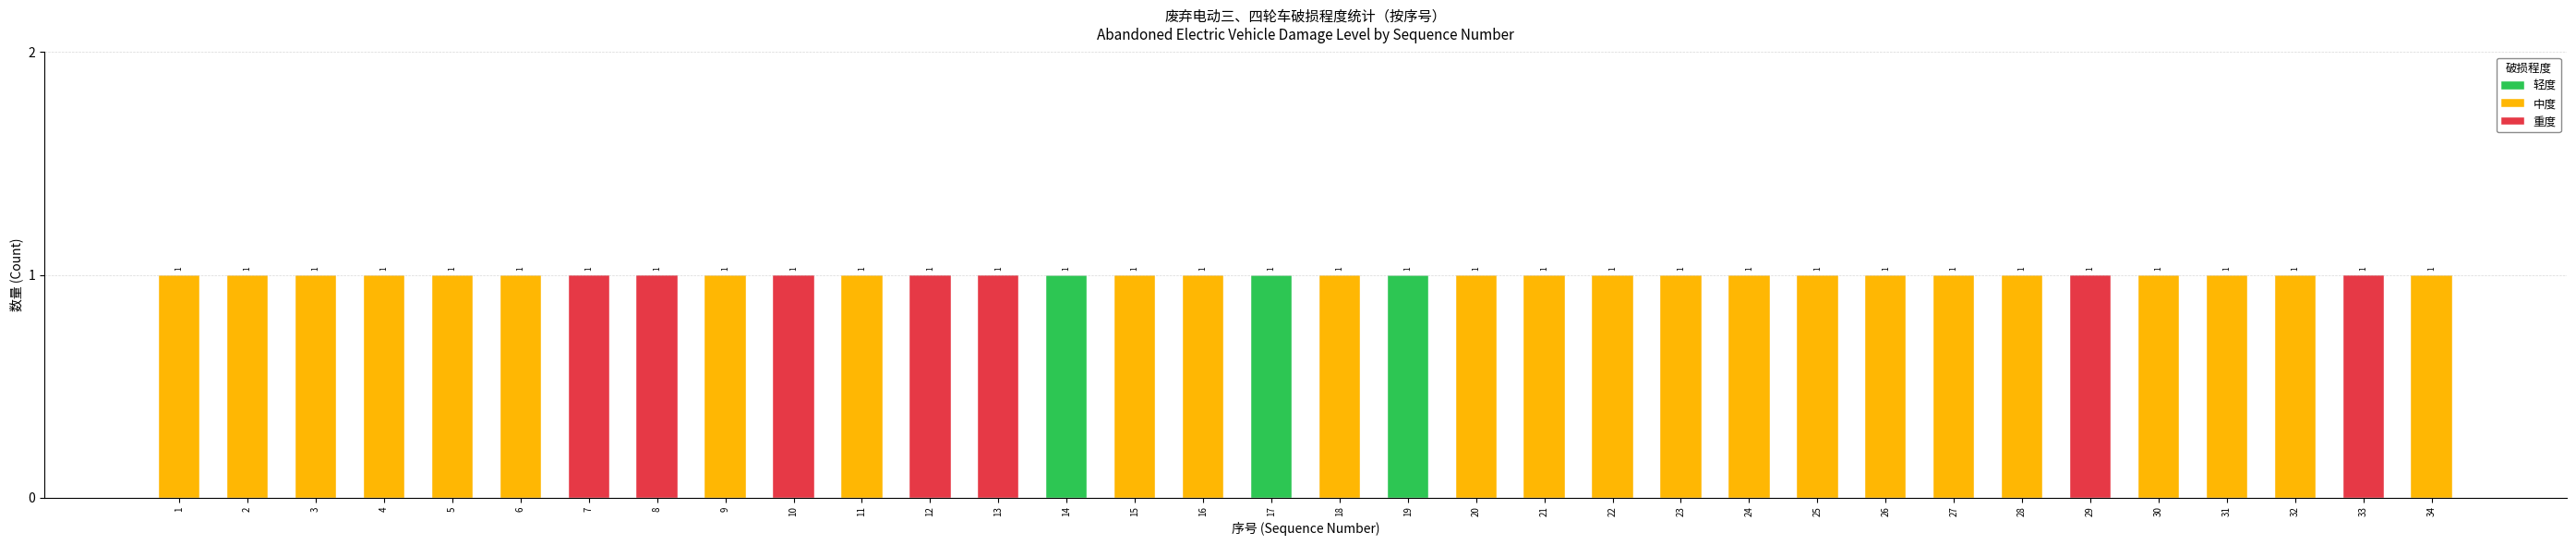

Are the bars grouped side by side (vs. stacked)?

No